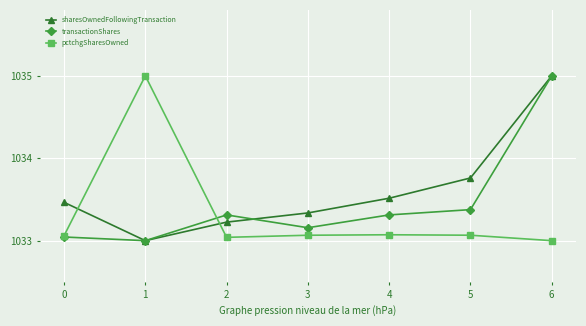

True or false: transactionShares and sharesOwnedFollowingTransaction cross at least once.

True